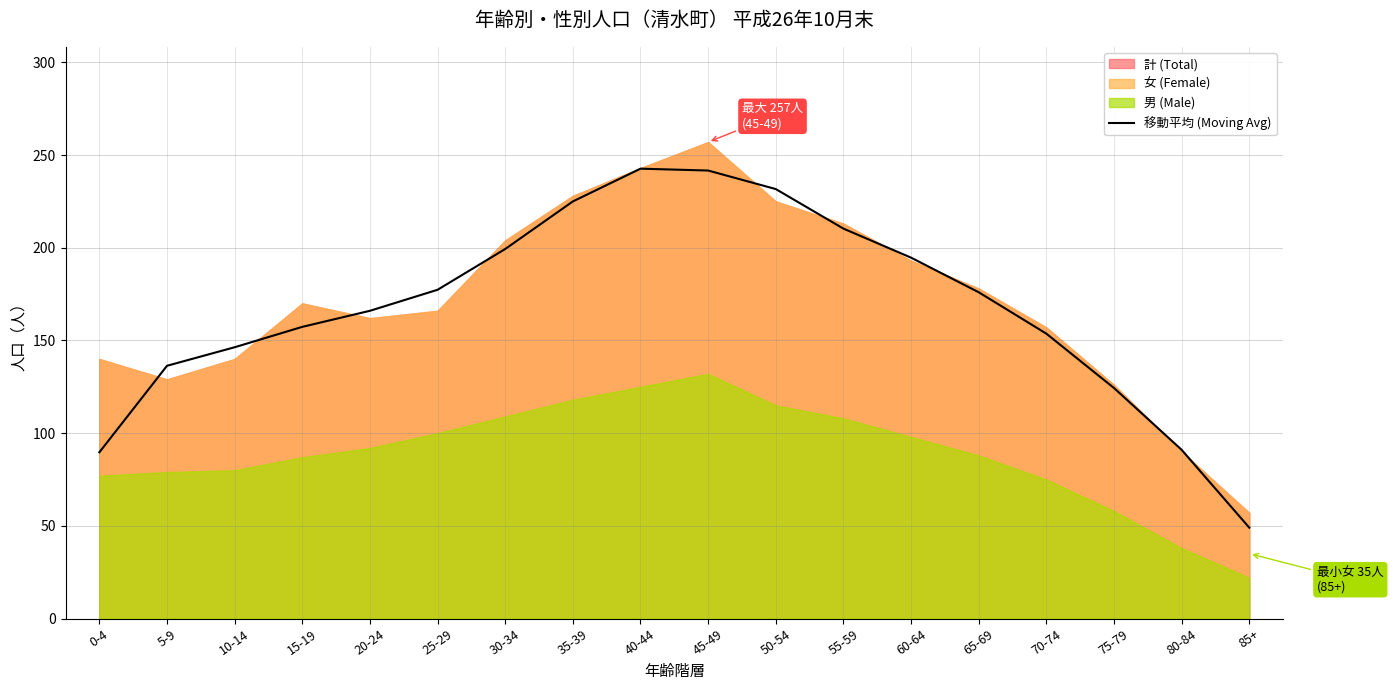

What is the label of the 14th point from the right?

20-24